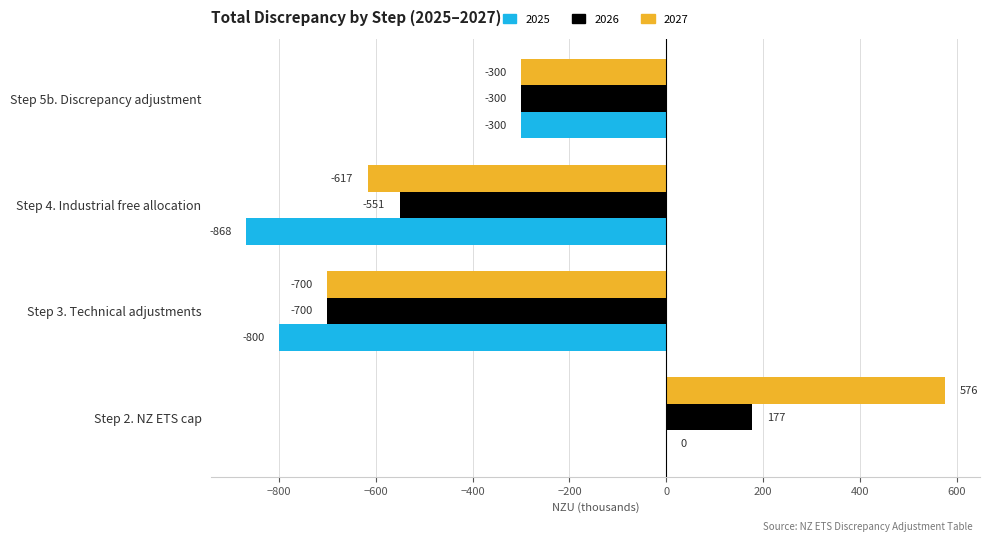

What are all the series names shown in the legend?

2025, 2026, 2027